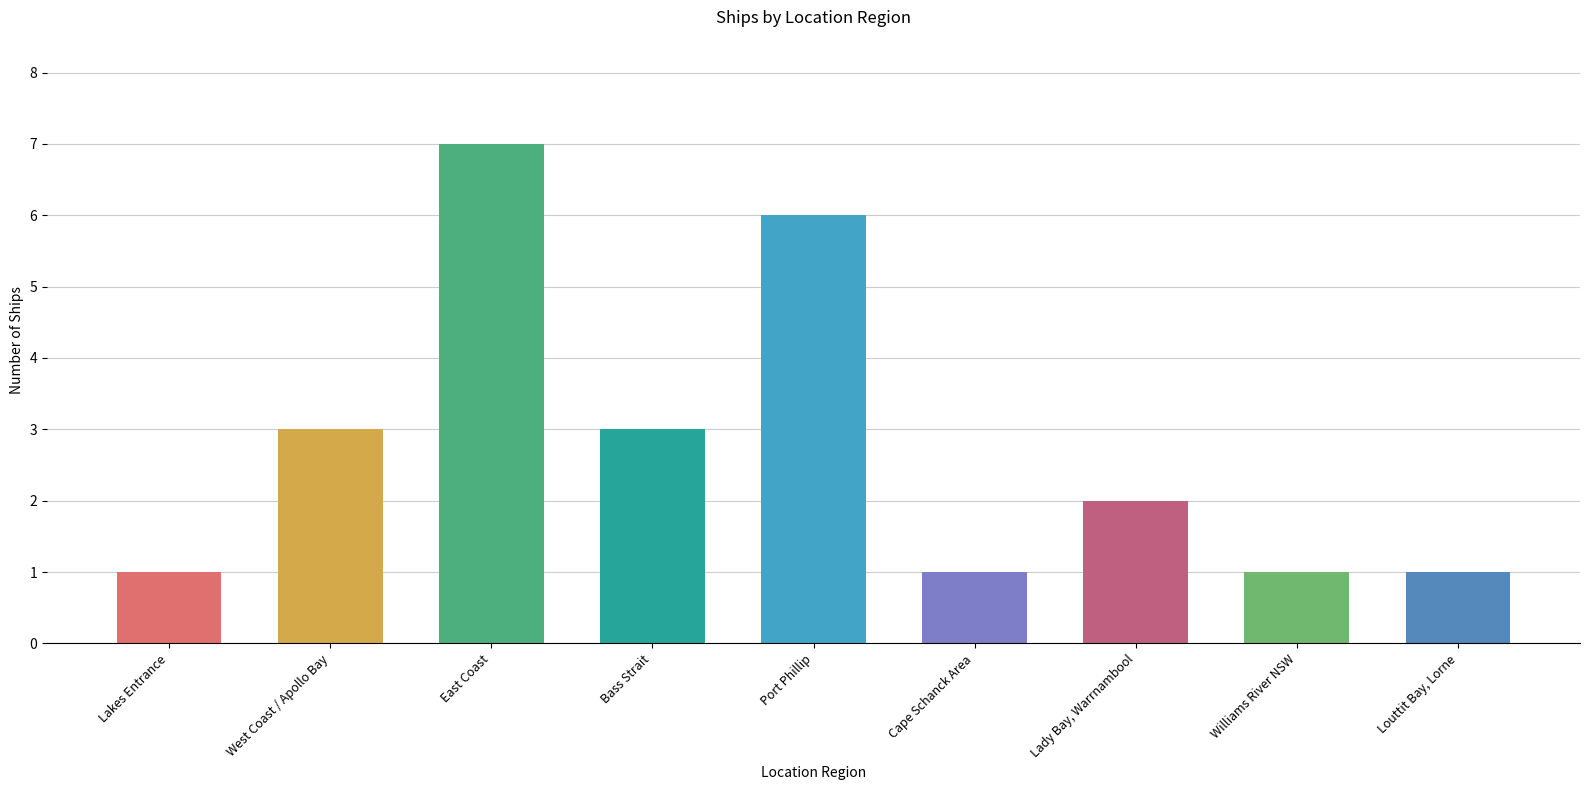

Which category has the highest value across all series?

East Coast